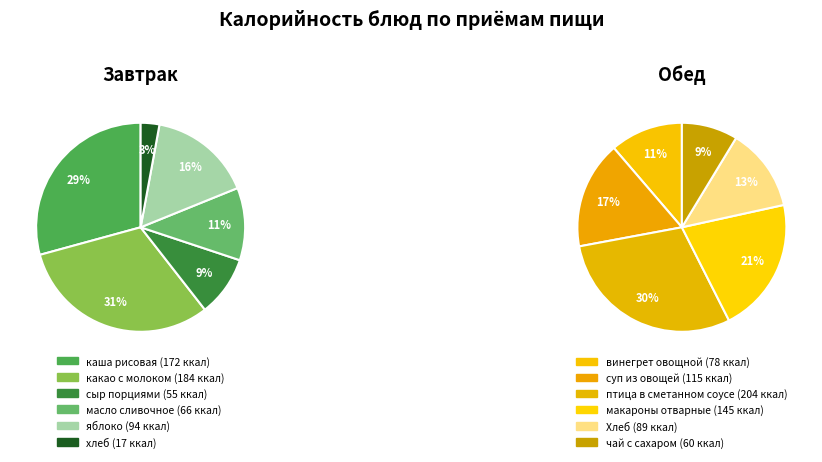

Count the number of slices in the pie.

12